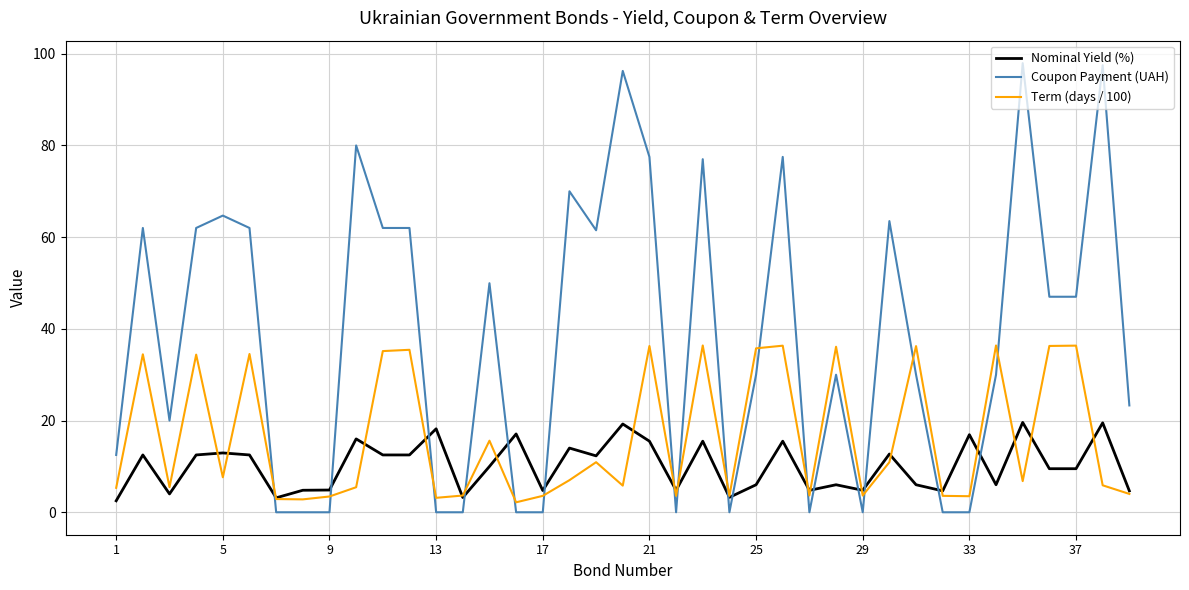

Which series has the largest total across all categories?

Coupon Payment (UAH)